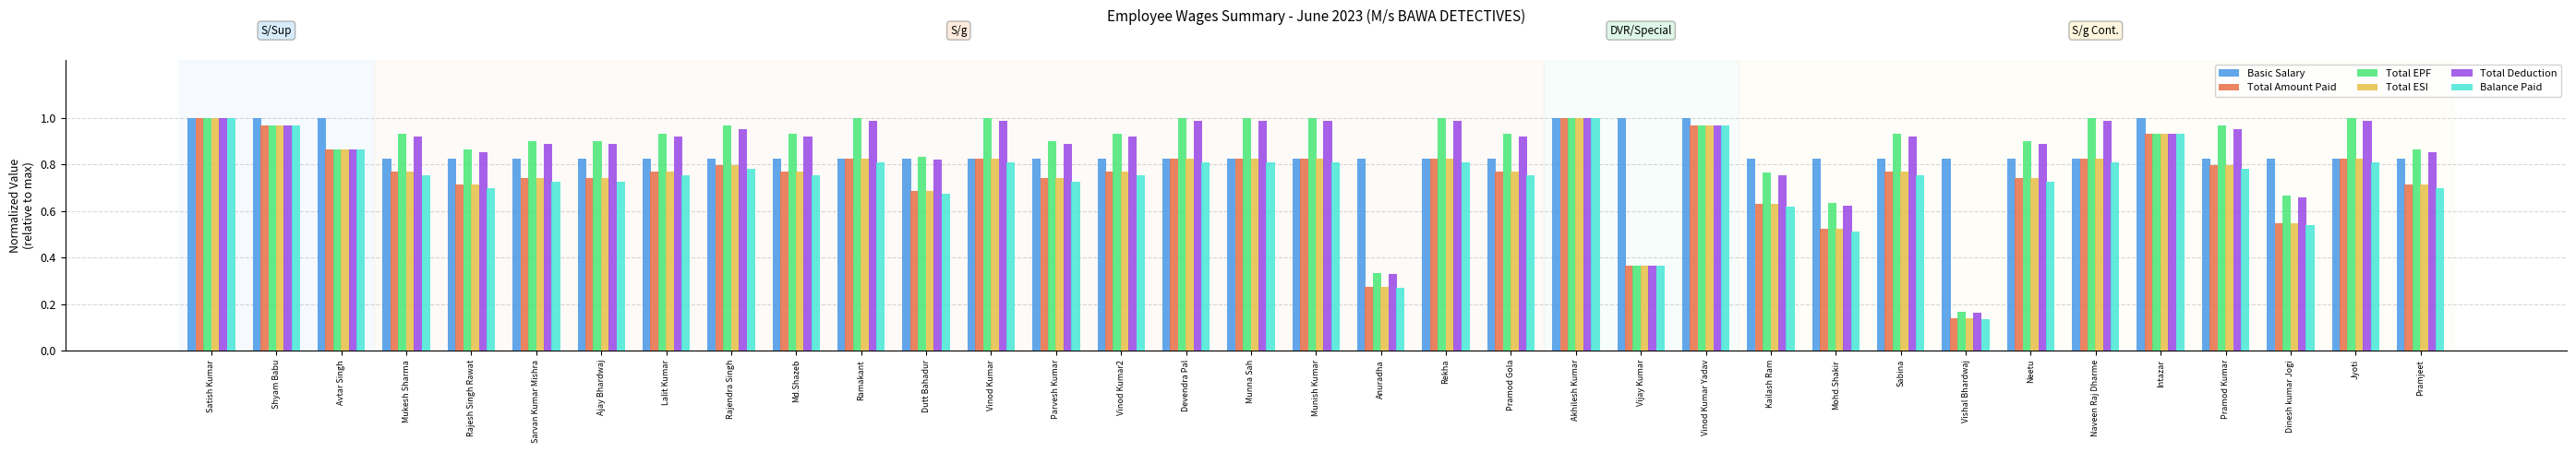

The value of Total ESI at Vinod Kumar2 is 0.8. True or false?

True